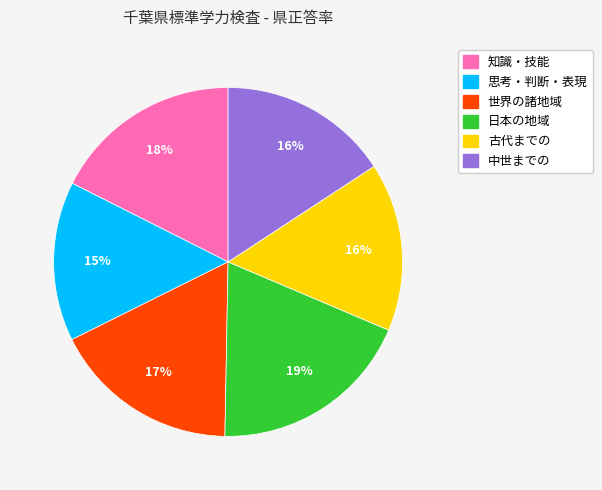

Combined, do 古代までの and 知識・技能 account for over 50%?

No